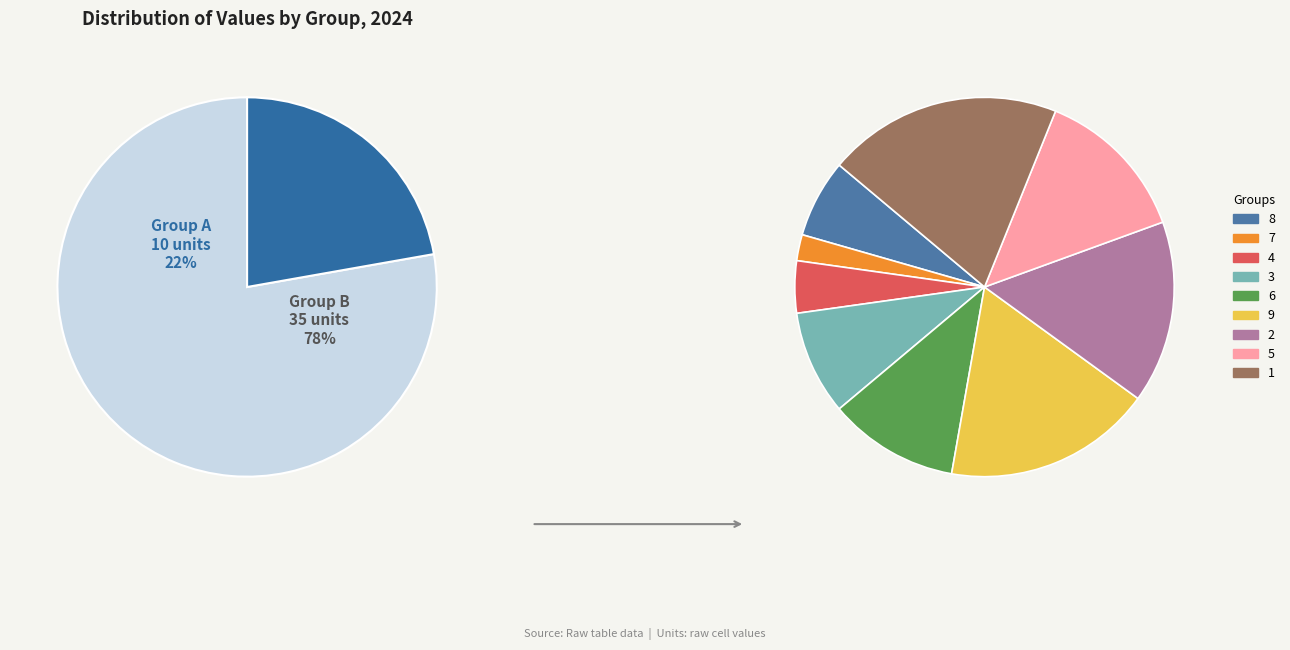

How many slices are in this pie chart?

9